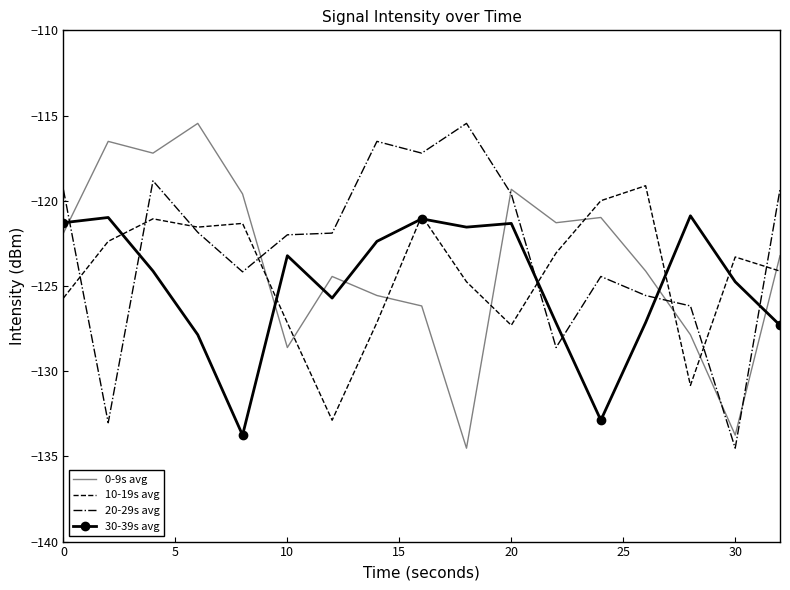

After their last crossing, which series has the higher values: 0-9s avg or 10-19s avg?

0-9s avg